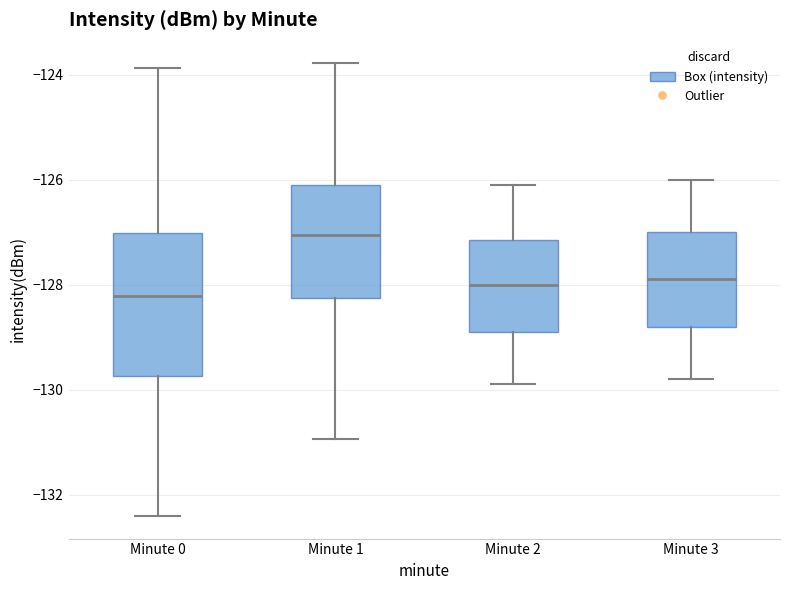

Which box has the lowest median line?

Minute 0